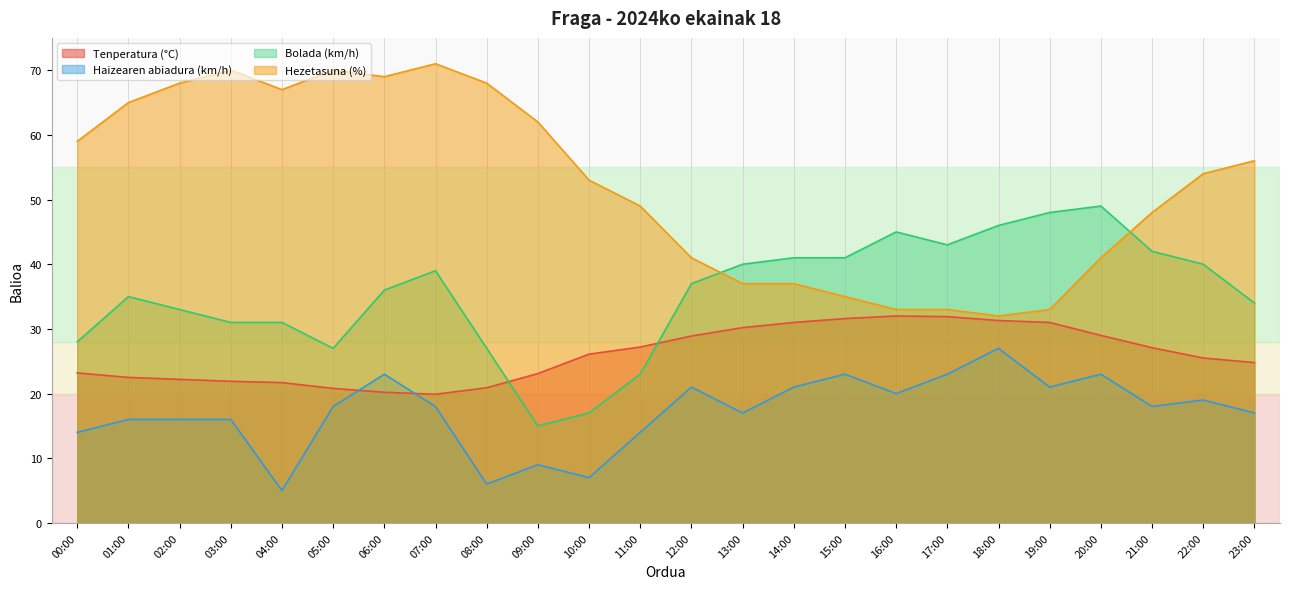

Rank the series by their maximum value, from highest to lowest.

Hezetasuna (%), Bolada (km/h), Tenperatura (°C), Haizearen abiadura (km/h)